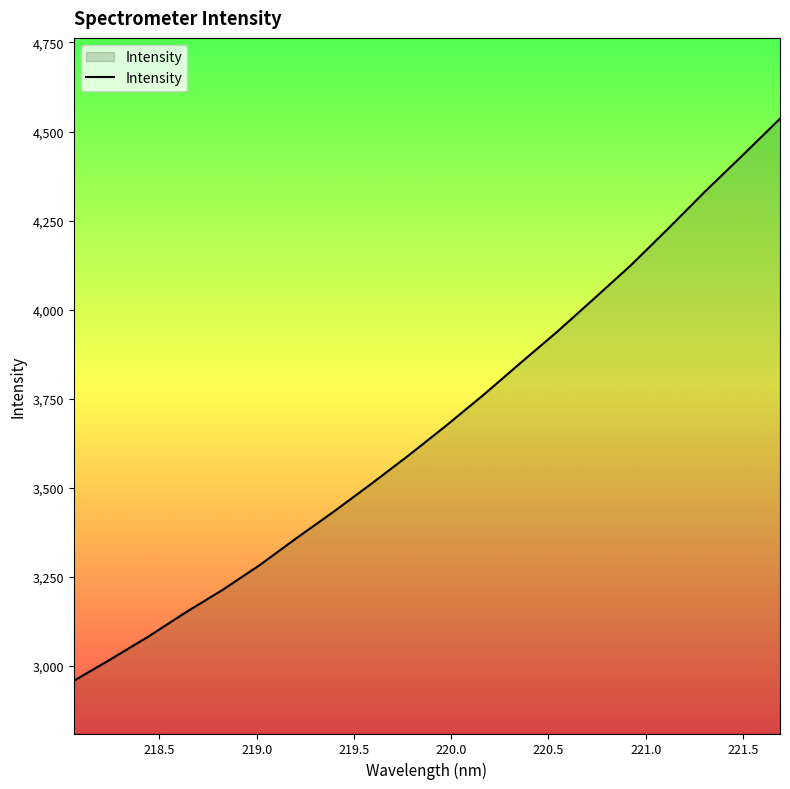

What is the minimum value shown in the chart?

2958.2